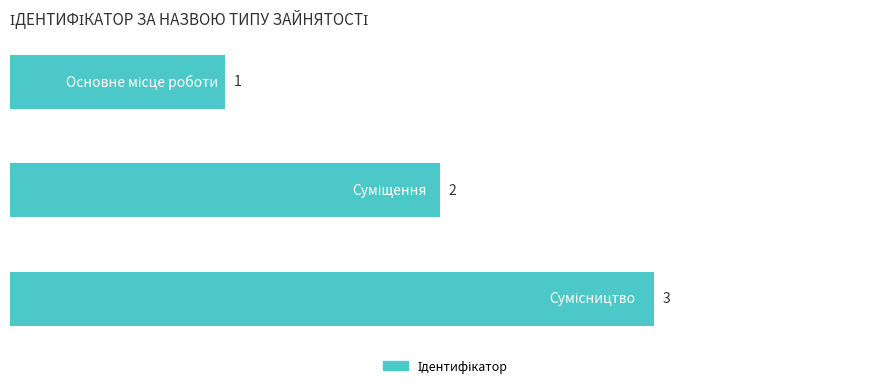

What is the value of the 2nd bar from the top?

2